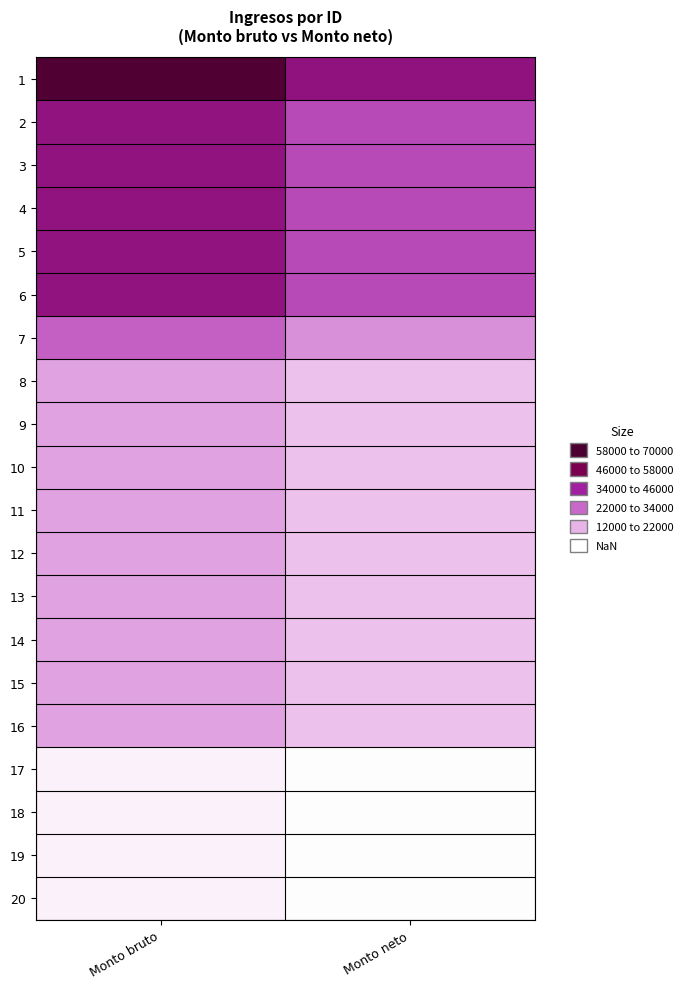

Which category has the highest value across all series?

Monto bruto